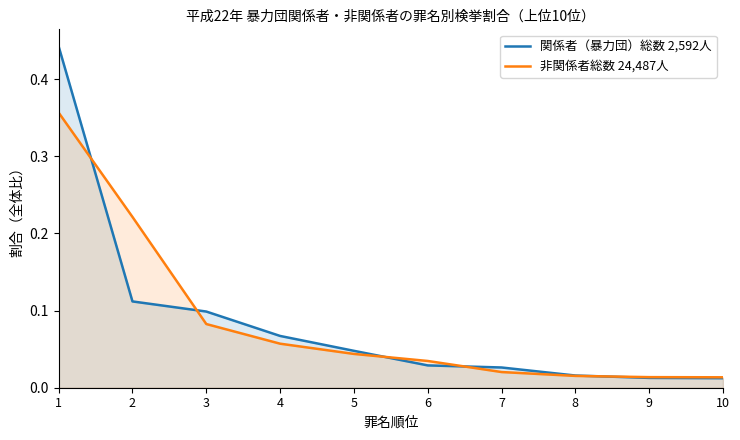

Which series has the largest total across all categories?

関係者（暴力団）総数 2,592人